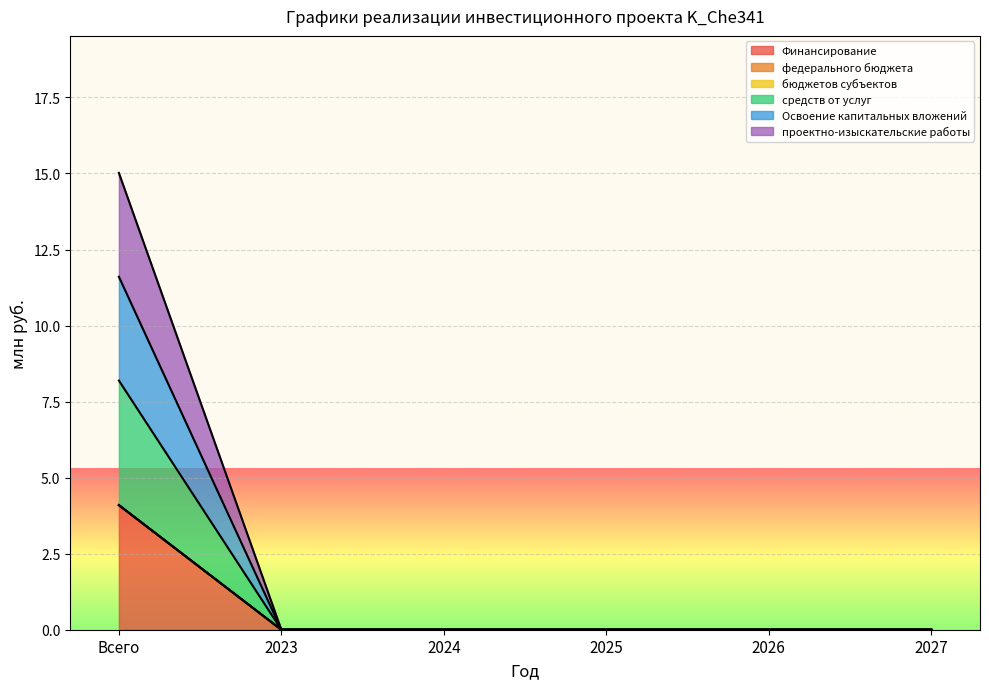

The средств от услуг series shows -2.7 at 2025. True or false?

False